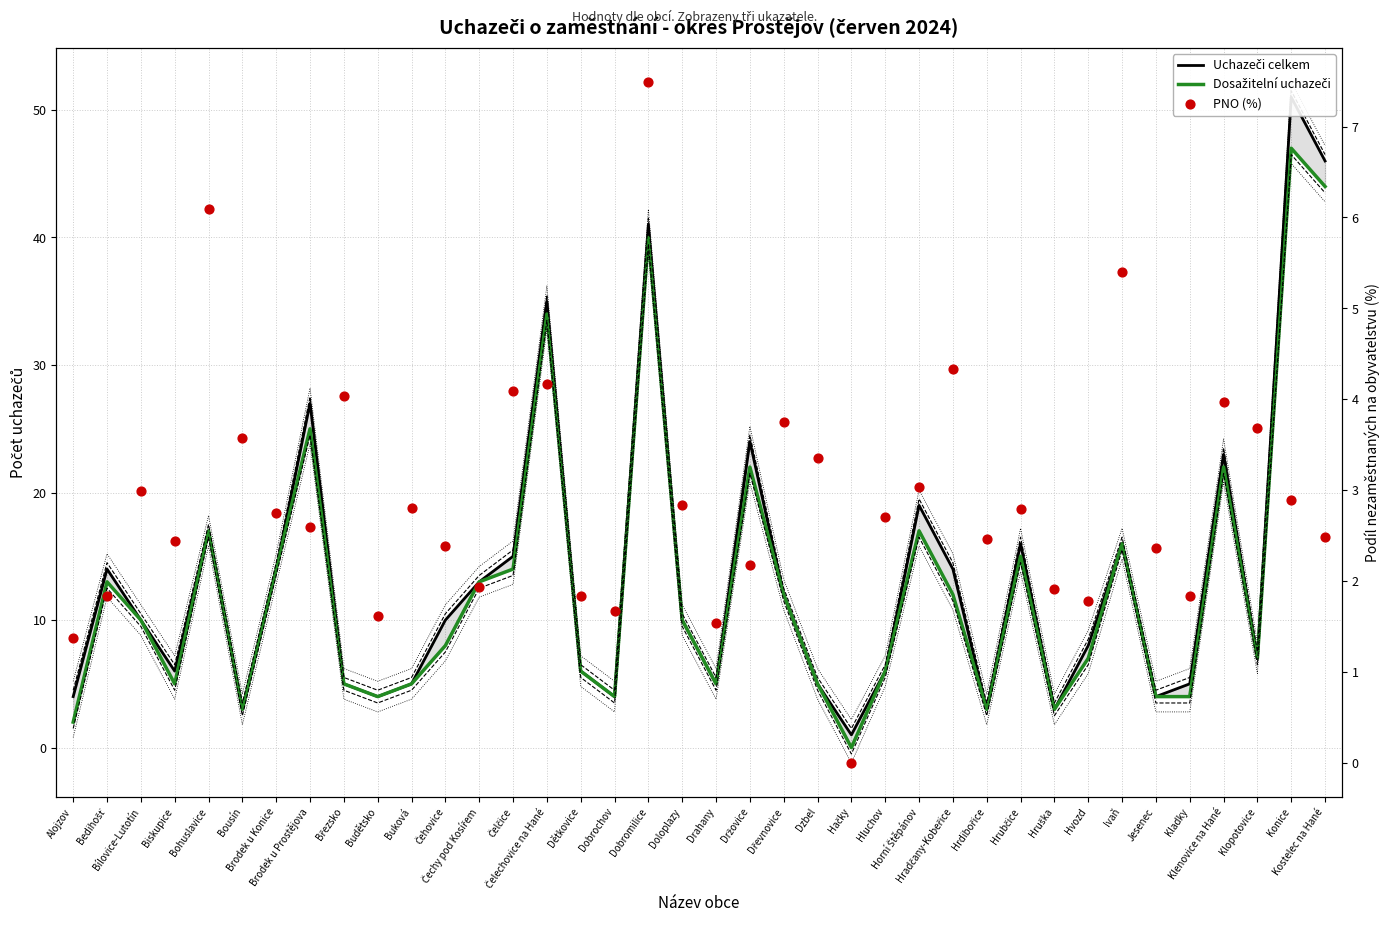

What is the total value across all series at Čelčice?

33.1